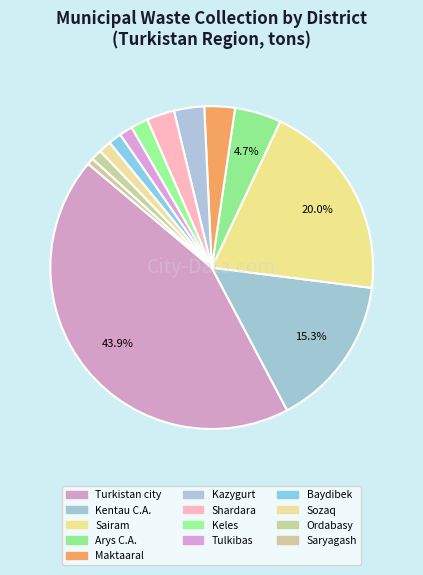

Between Sairam and Sozaq, which is larger?

Sairam